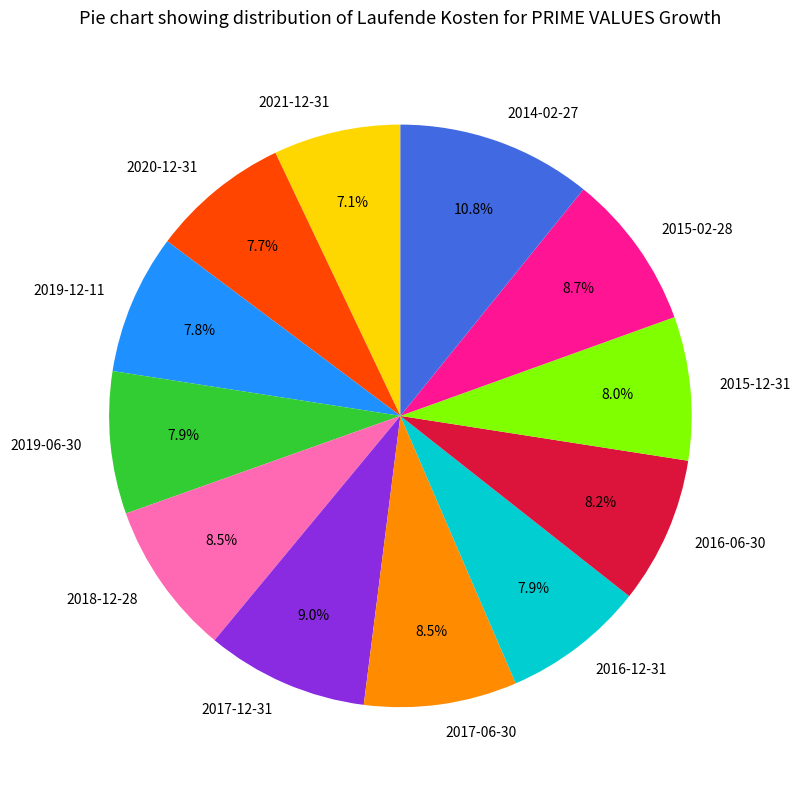

To the nearest percent, what percentage of the pie is 2020-12-31?

8%